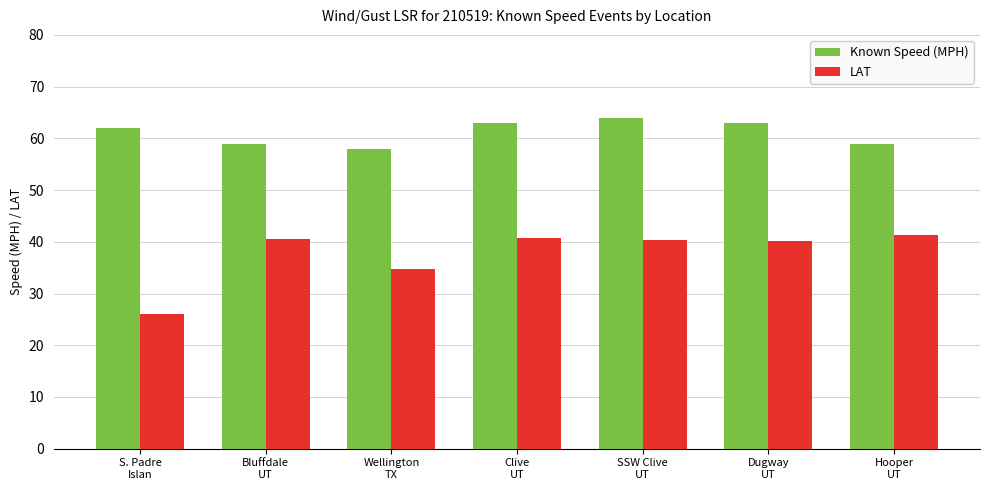

What is the maximum value shown in the chart?

64.0